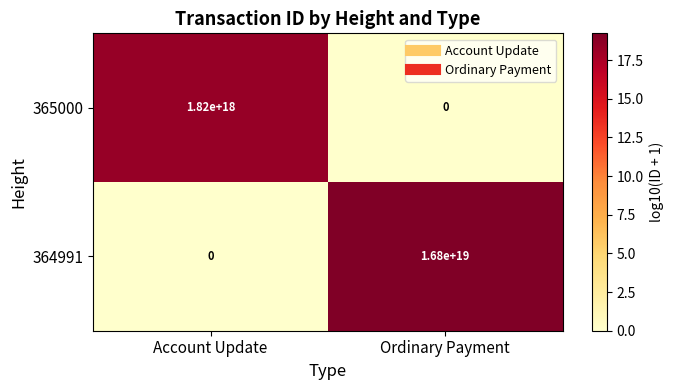

How many values in the 365000 series are below 1820000000000000000?

1